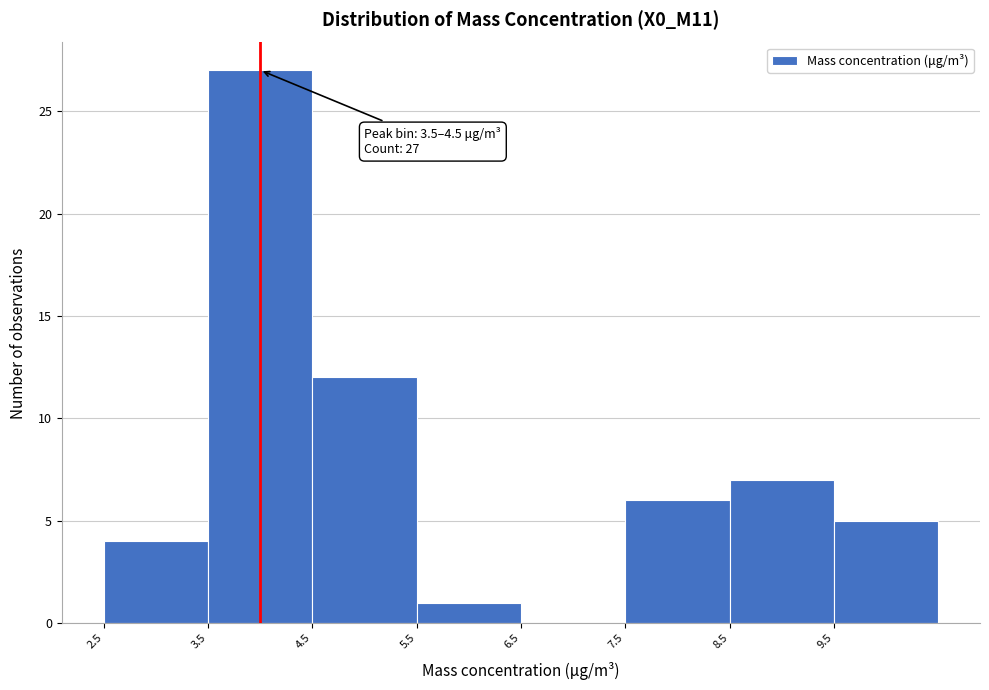

Over which range of the x-axis is the bar tallest?

3.5 to 4.5